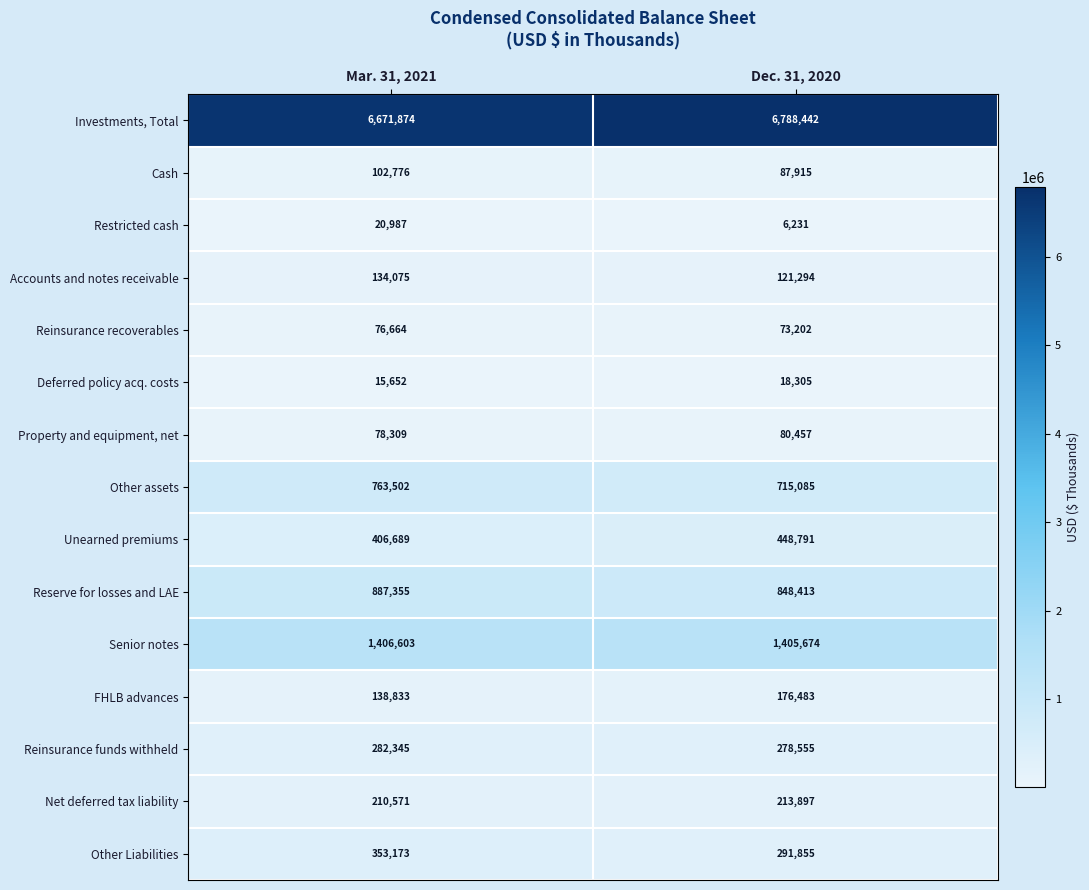

Rank the series by their maximum value, from lowest to highest.

Deferred policy acq. costs, Restricted cash, Reinsurance recoverables, Property and equipment, net, Cash, Accounts and notes receivable, FHLB advances, Net deferred tax liability, Reinsurance funds withheld, Other Liabilities, Unearned premiums, Other assets, Reserve for losses and LAE, Senior notes, Investments, Total